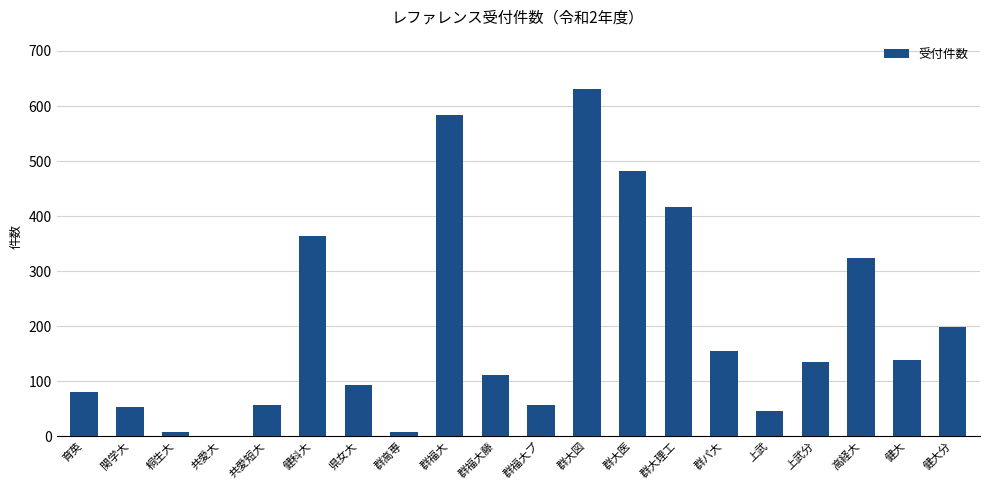

At which label is the value closest to 315?

高経大